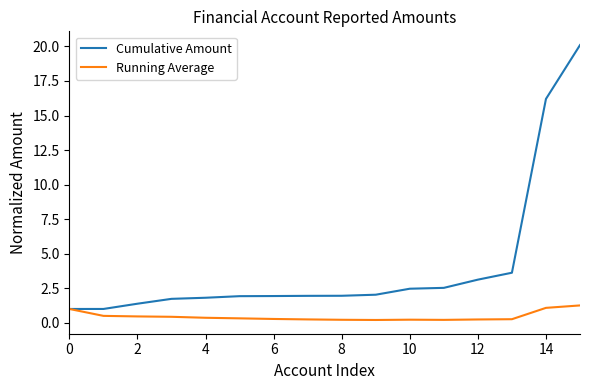

Which series has the widest spread of values?

Cumulative Amount